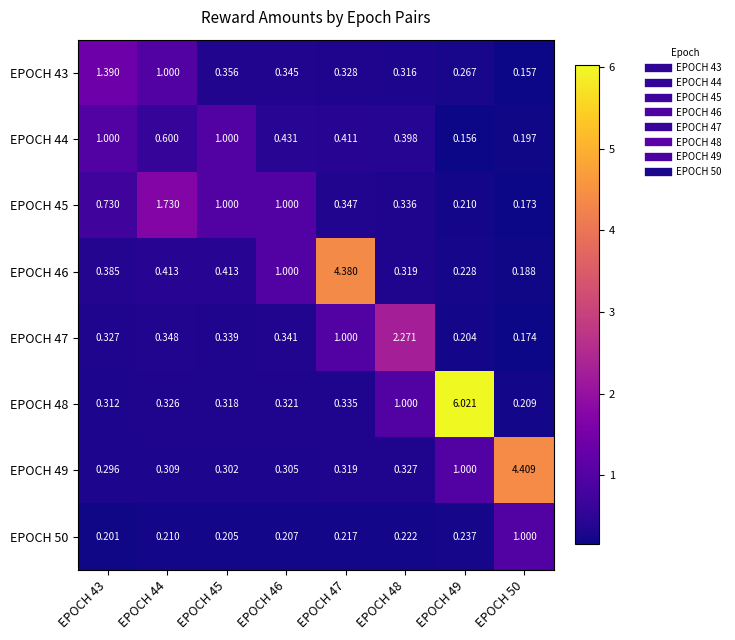

Is the value of EPOCH 50 at EPOCH 45 greater than the value of EPOCH 43 at EPOCH 47?

No